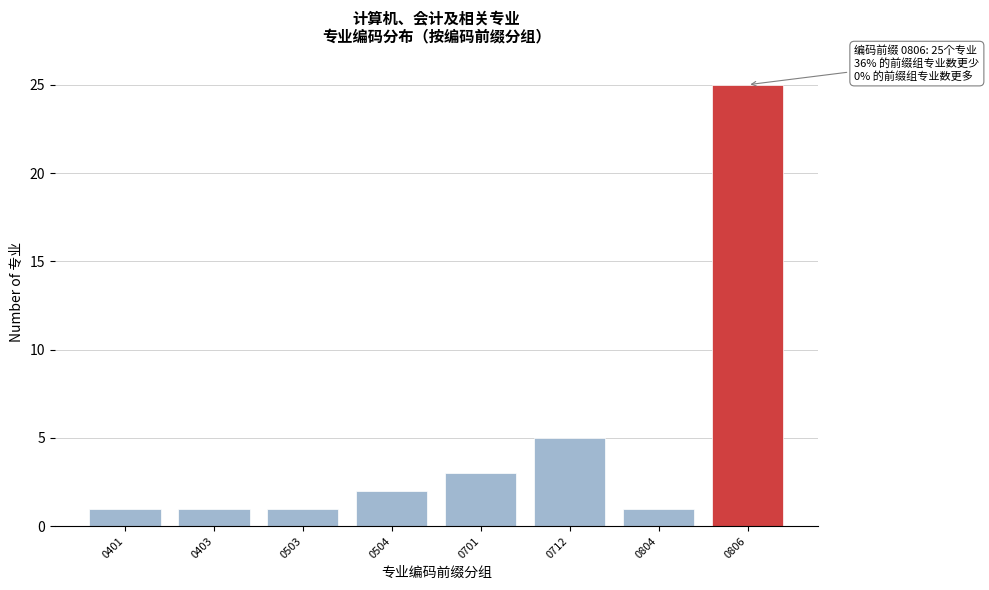

Reading left to right, what are all the values shown in this chart?

1	1	1	2	3	5	1	25